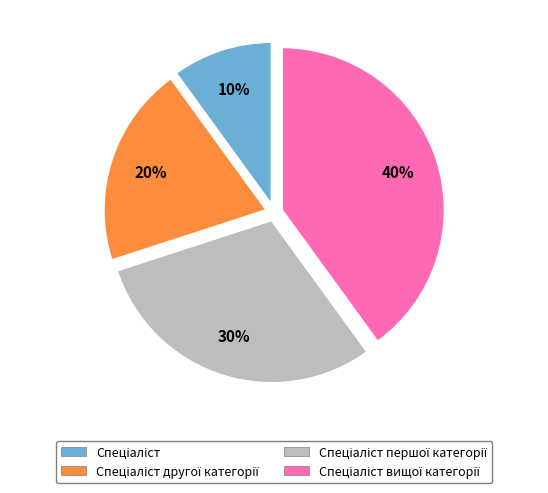

Is there a majority slice in this chart?

No